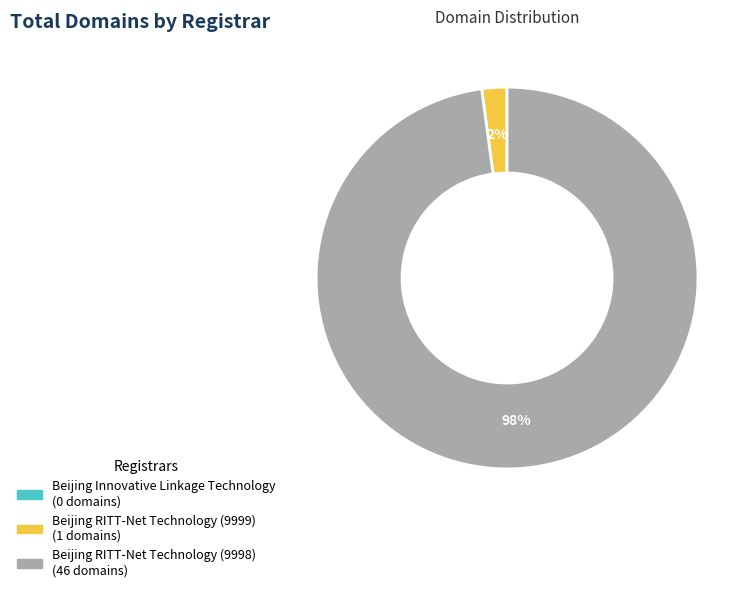

What is the largest slice in the pie chart?

Beijing RITT-Net Technology (9998)